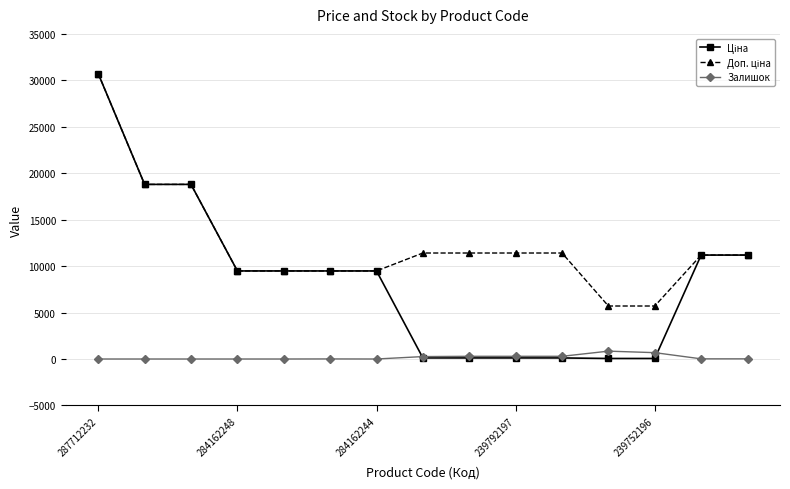

What is the maximum value shown in the chart?

30717.1